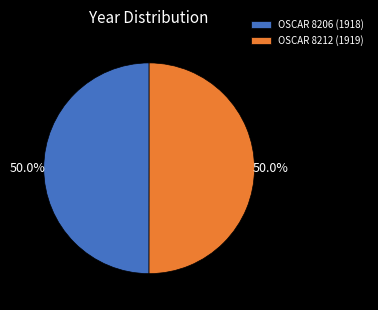

What is the ratio of the value at OSCAR 8206 (1918) to the value at OSCAR 8212 (1919)?

1.0